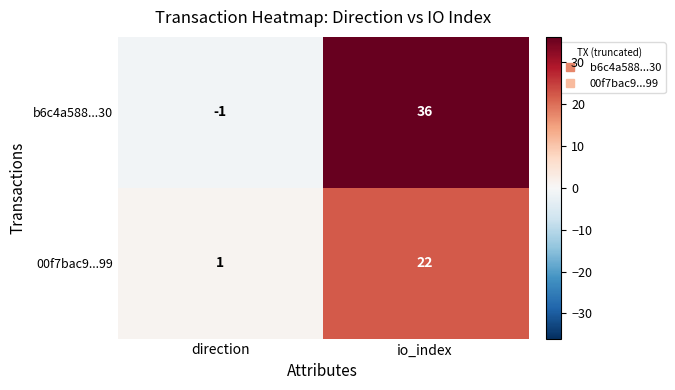

What is the difference between the maximum and minimum values in the 00f7bac9...99 series?

21